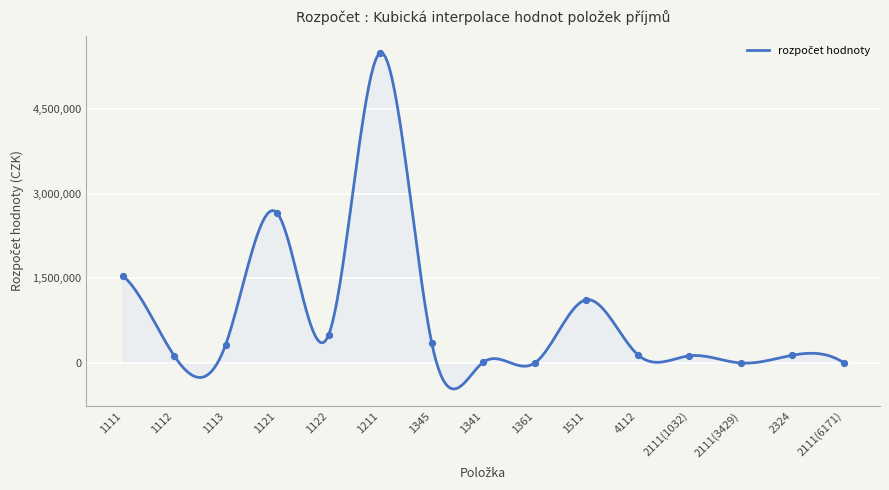

What is the change in value from 1341 to 2111(3429)?

-13000